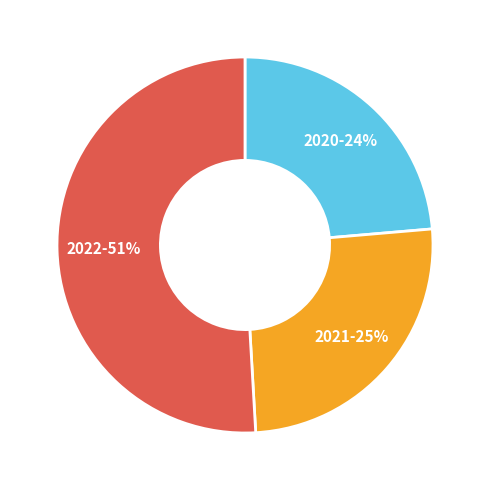

Does 2020 account for over 50% of the chart?

No